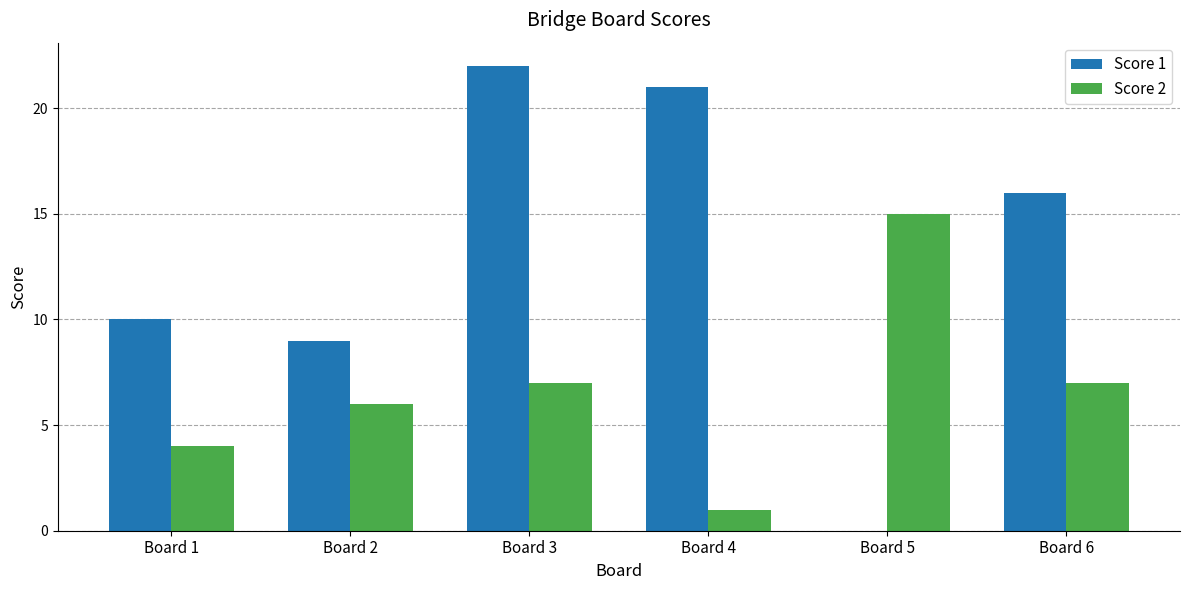

How many values in Score 1 are above zero?

5